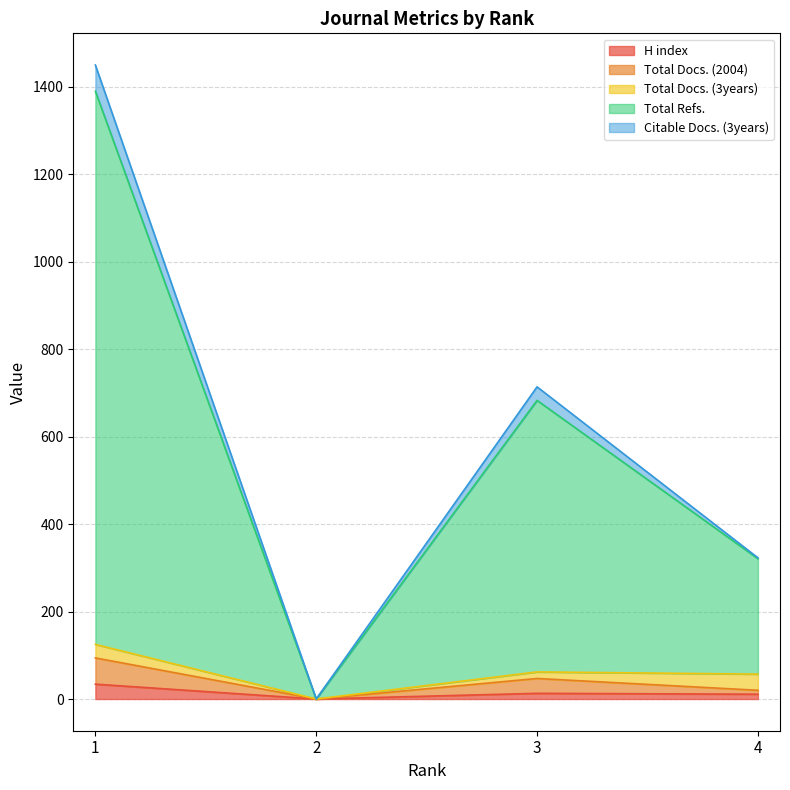

At how many categories does at least one series exceed 448?

2